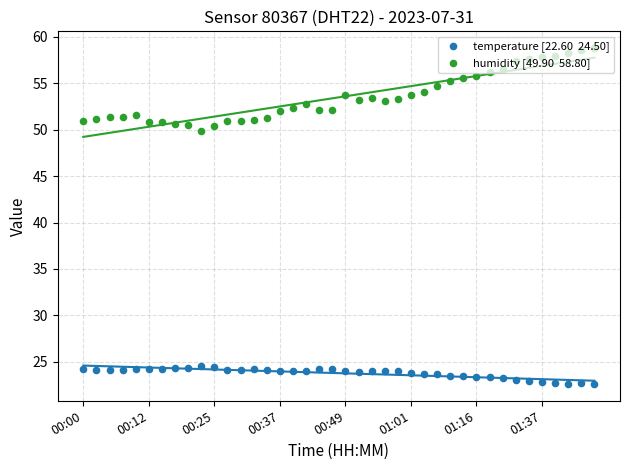

Which series contains the lowest Y value?

temperature [22.60  24.50]